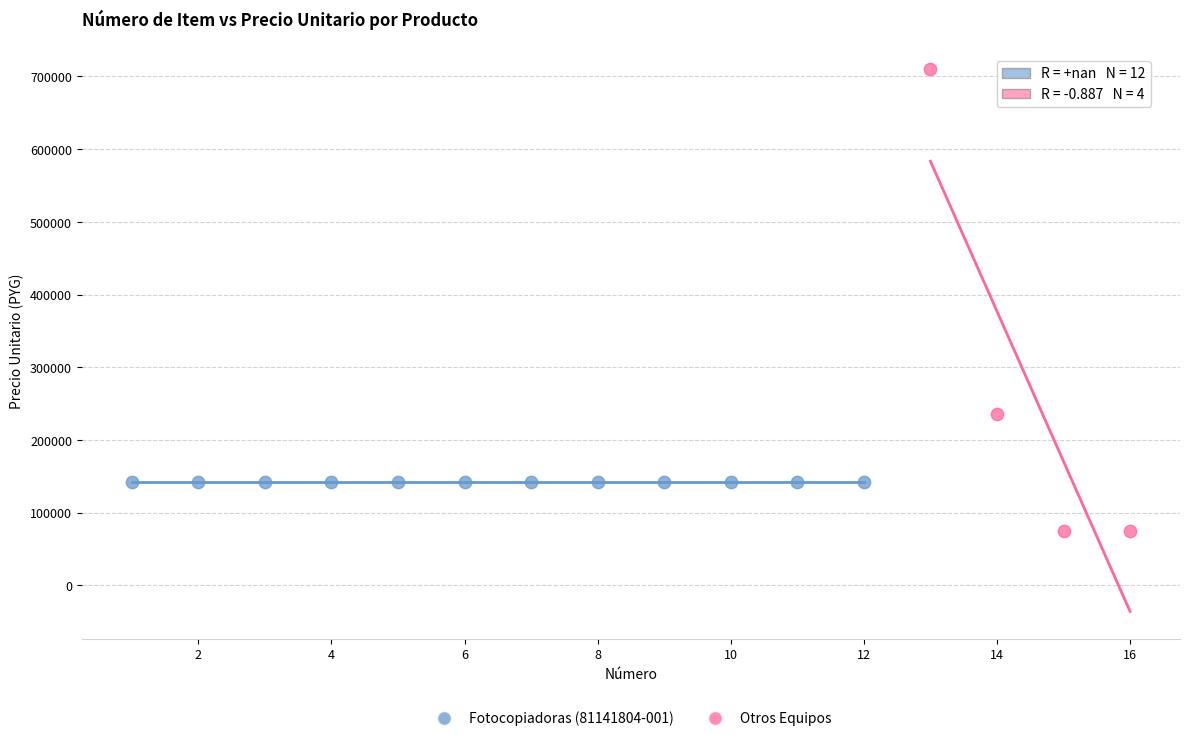

Which series reaches the minimum Y coordinate?

Otros Equipos